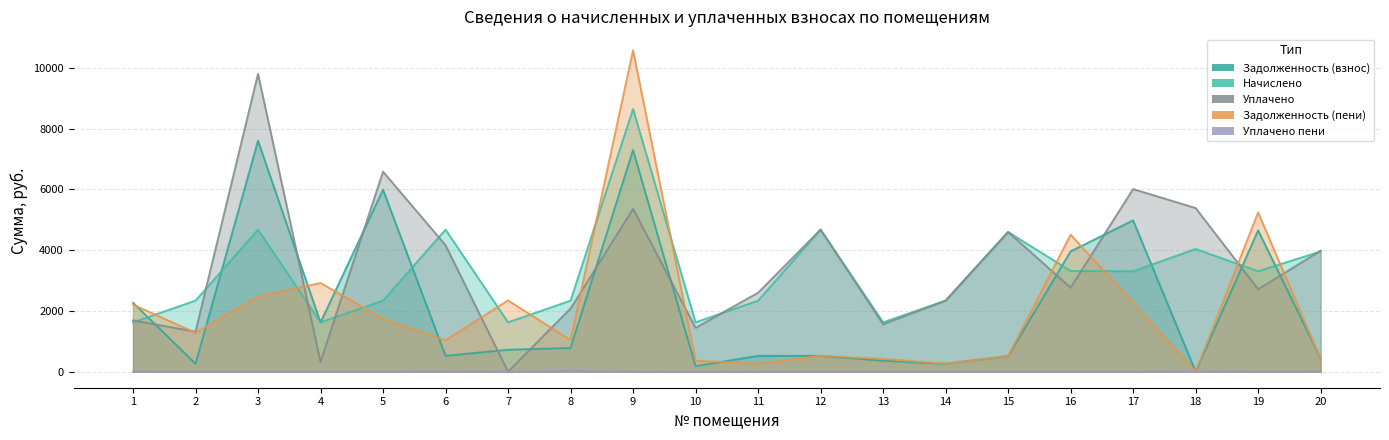

Is the value of уплачено at 8 greater than the value of уплачено_пени at 14?

Yes